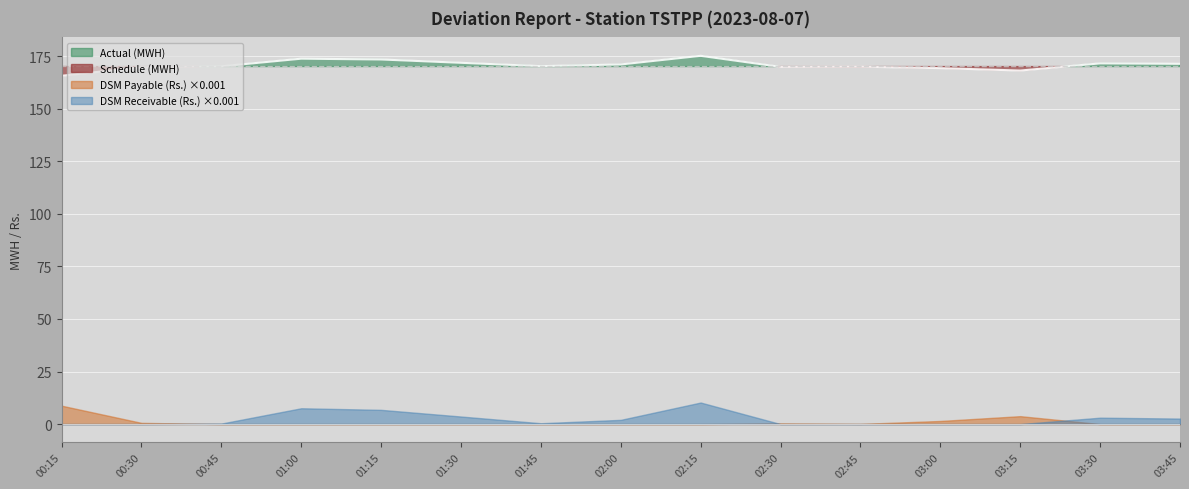

What is the average value of the Schedule (MWH) series?

170.0